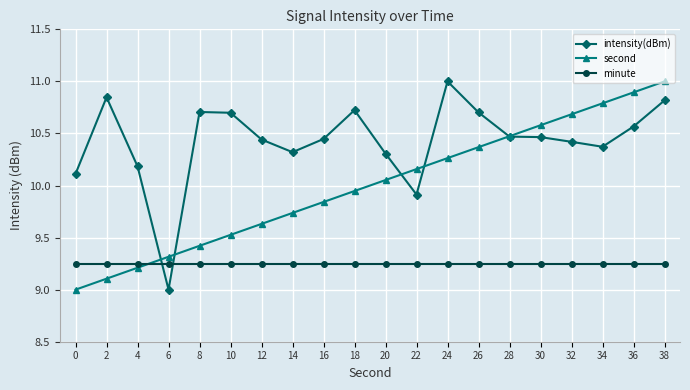

What is the sum of the intensity(dBm) values at 14 and 16?

20.8